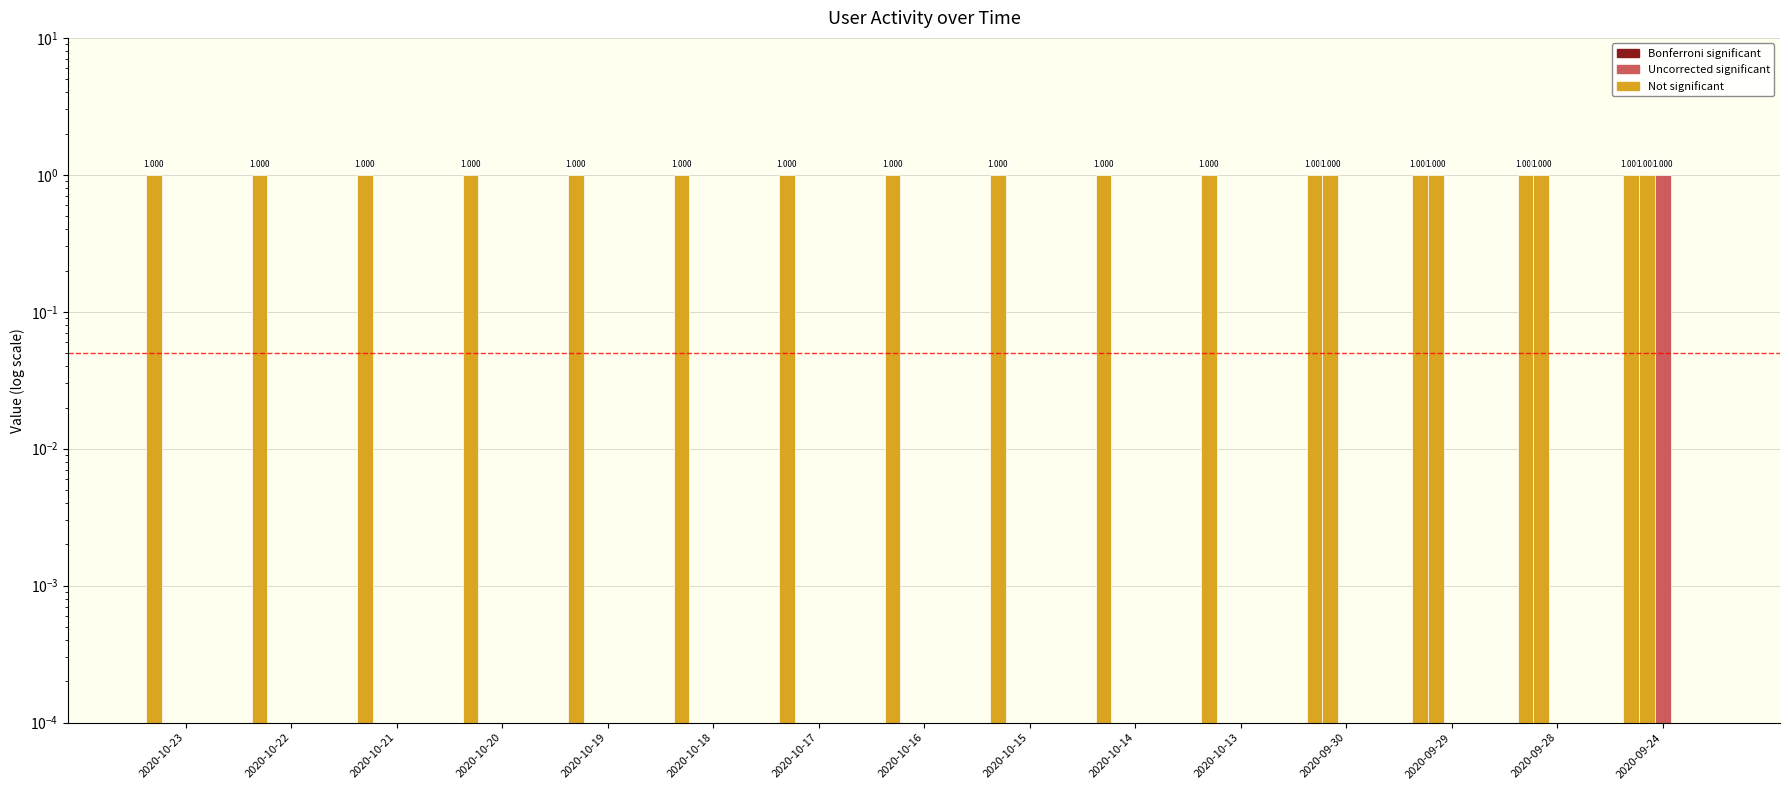

What are all the series names shown in the legend?

Месячная, Недельная, Новые, Активные, Ядро